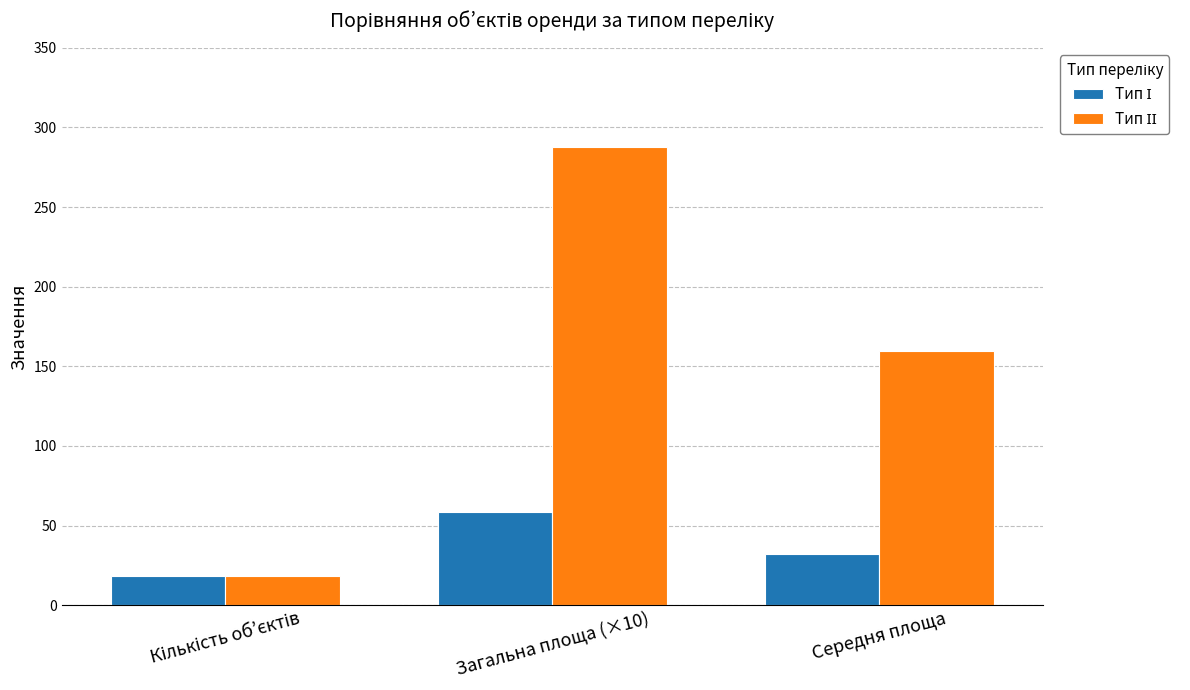

What is the smallest value displayed?

18.0